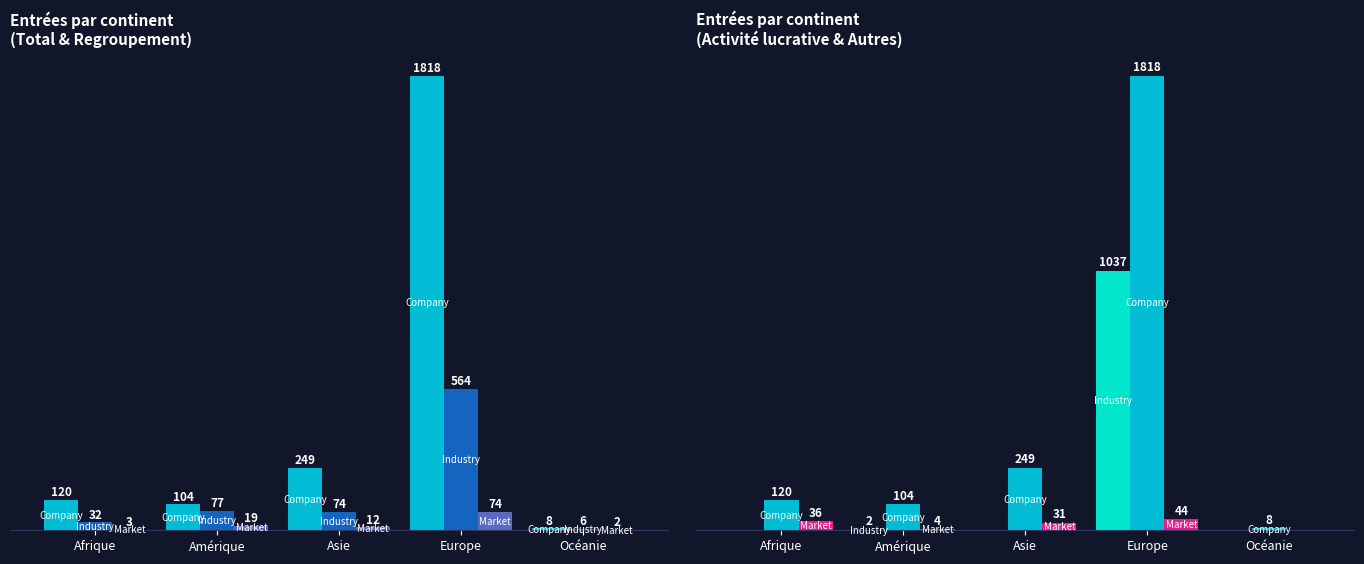

What is the approximate value of Market at Afrique, to the nearest 5?

35